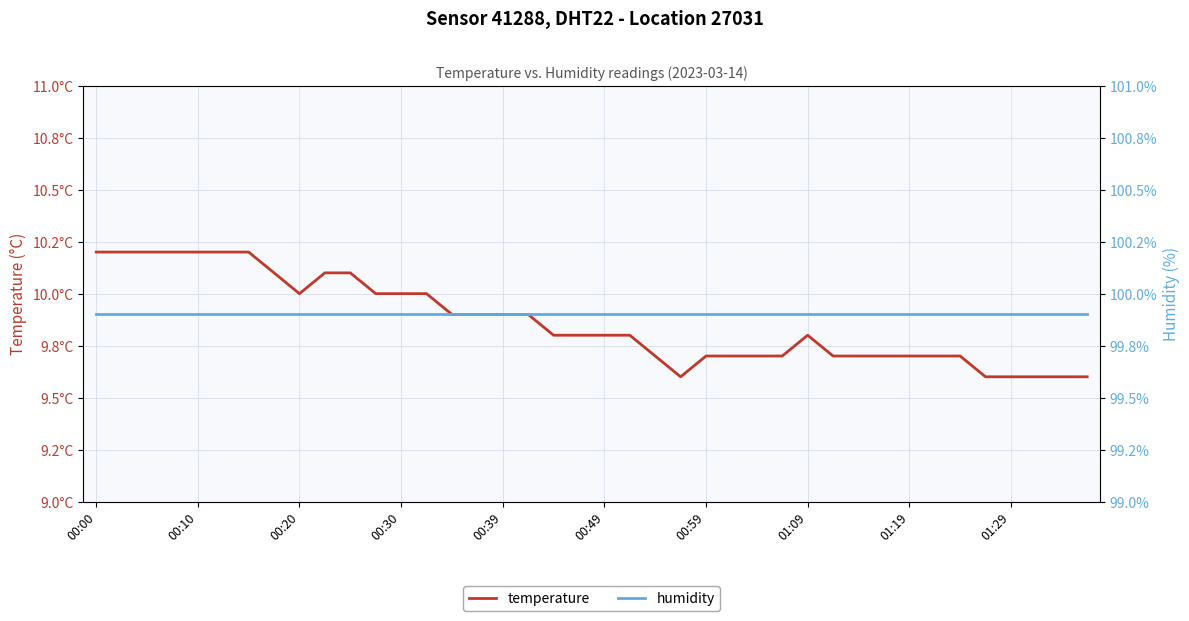

What position from the left is 01:09?

29